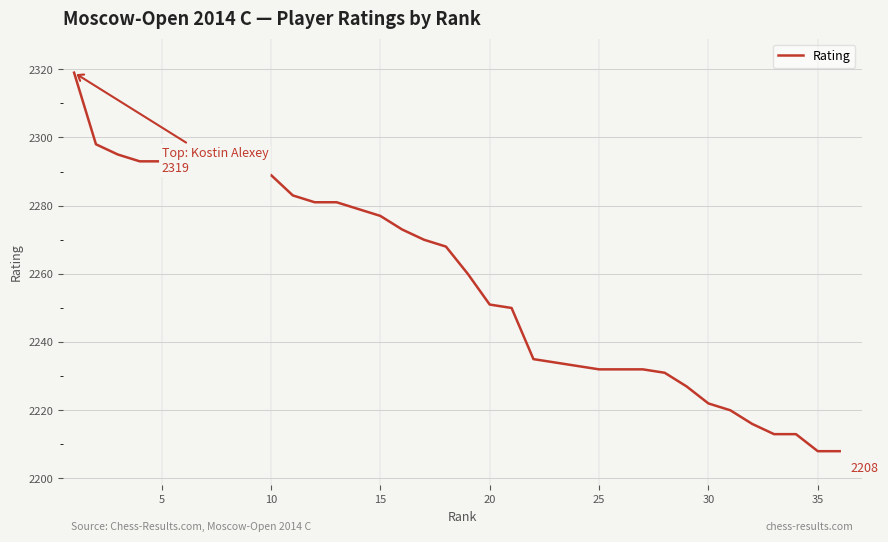

What is the difference between the maximum and minimum values?

111